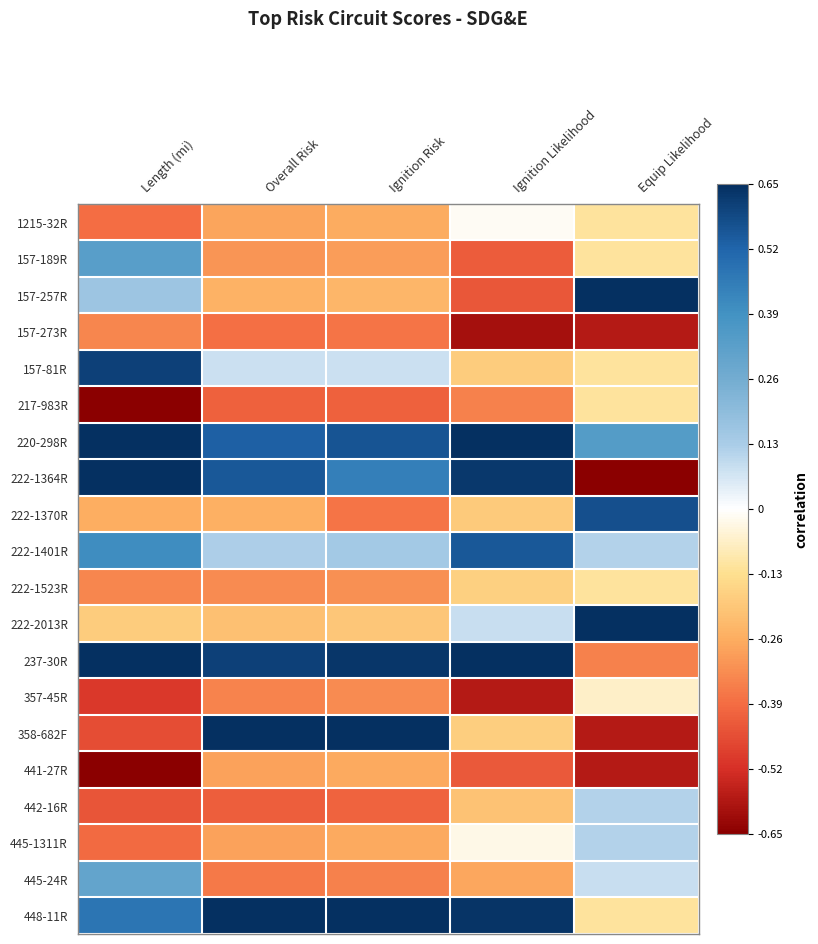

List the series in order of their peak value, highest first.

157-257R, 220-298R, 222-1364R, 222-2013R, 237-30R, 358-682F, 448-11R, 157-81R, 222-1370R, 222-1401R, 157-189R, 445-24R, 442-16R, 445-1311R, 1215-32R, 357-45R, 217-983R, 222-1523R, 441-27R, 157-273R